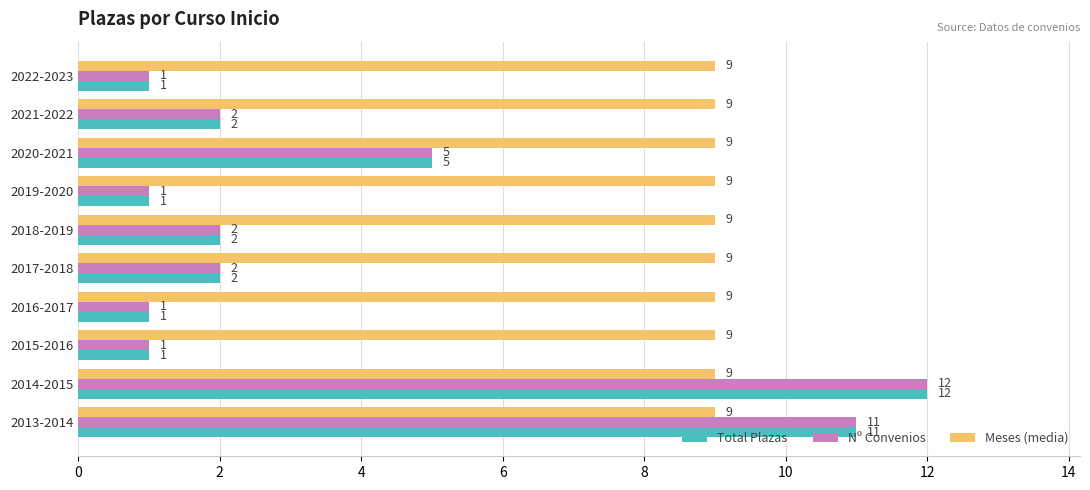

What is the highest value of the Nº Convenios series?

12